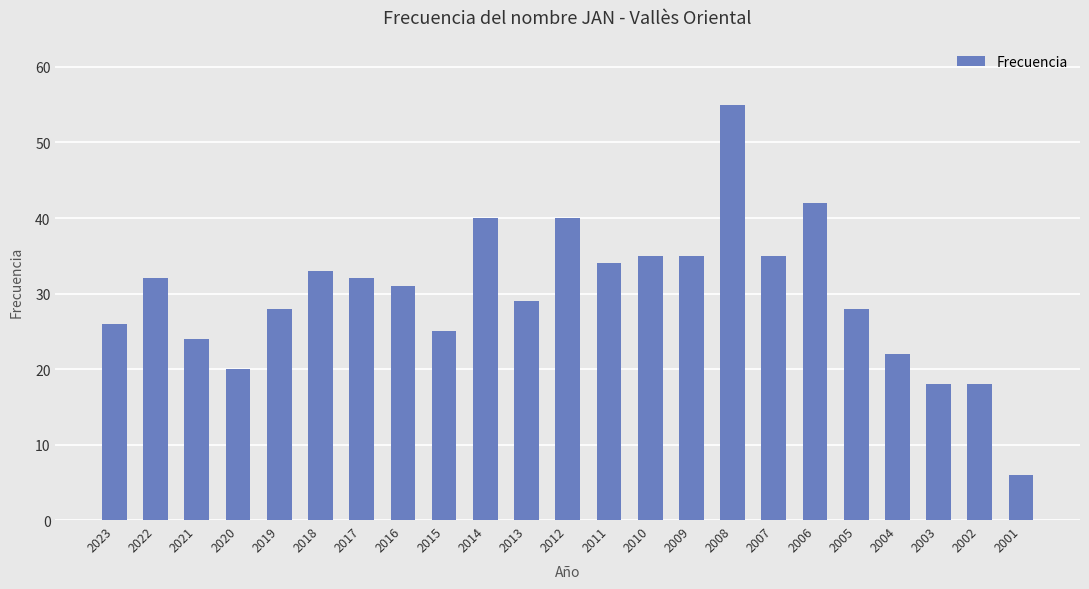

True or false: the data shows 34 at 2011.

True